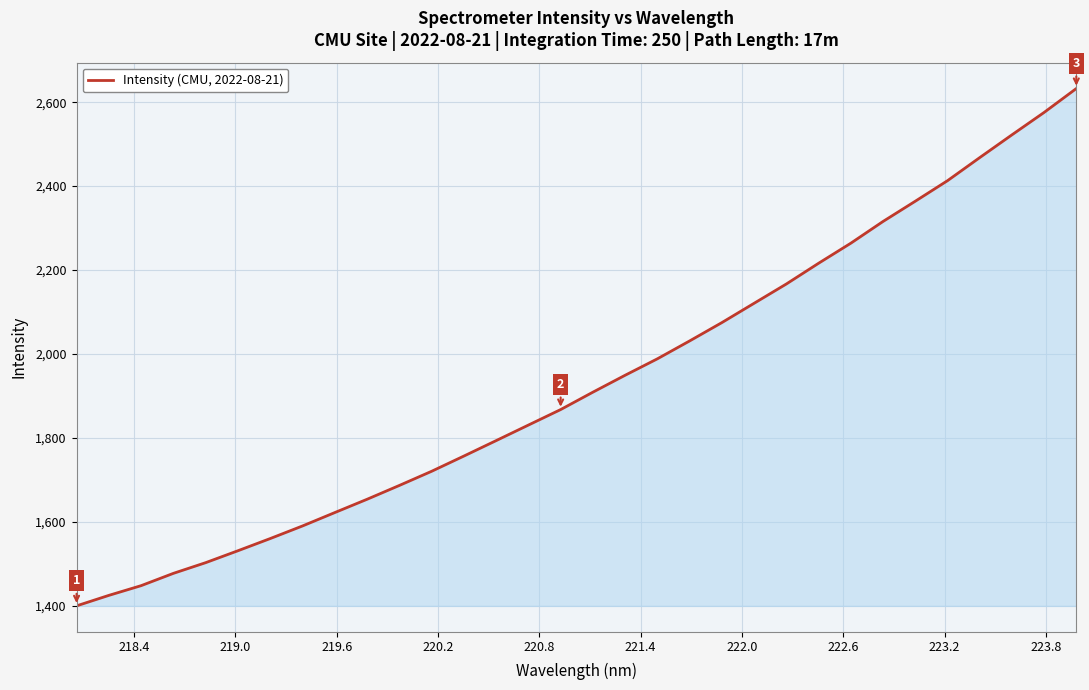

What is the greatest value displayed?

2632.5